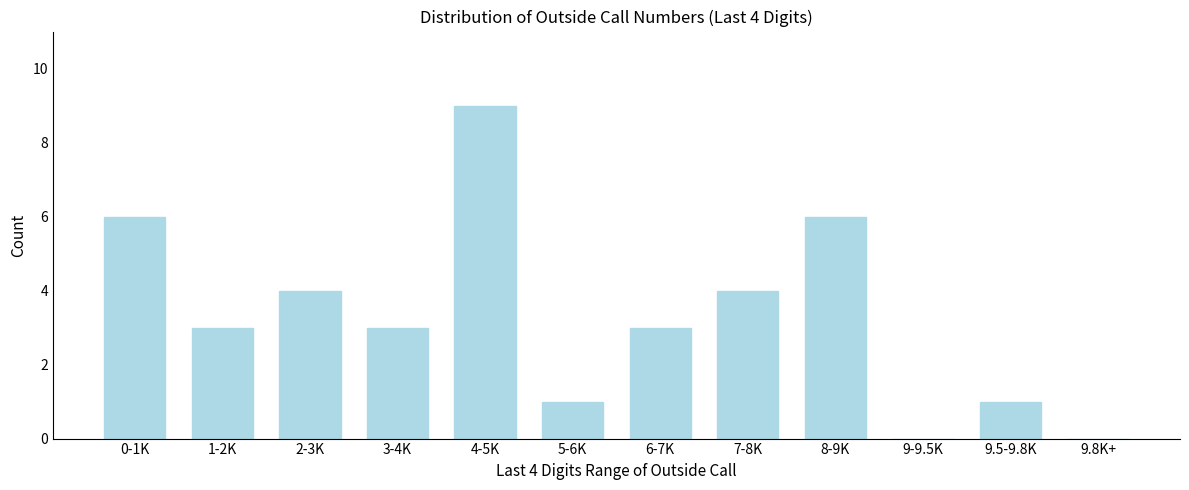

Reading left to right, transcribe all the data shown in this chart.

0-1K=6	1-2K=3	2-3K=4	3-4K=3	4-5K=9	5-6K=1	6-7K=3	7-8K=4	8-9K=6	9-9.5K=0	9.5-9.8K=1	9.8K+=0